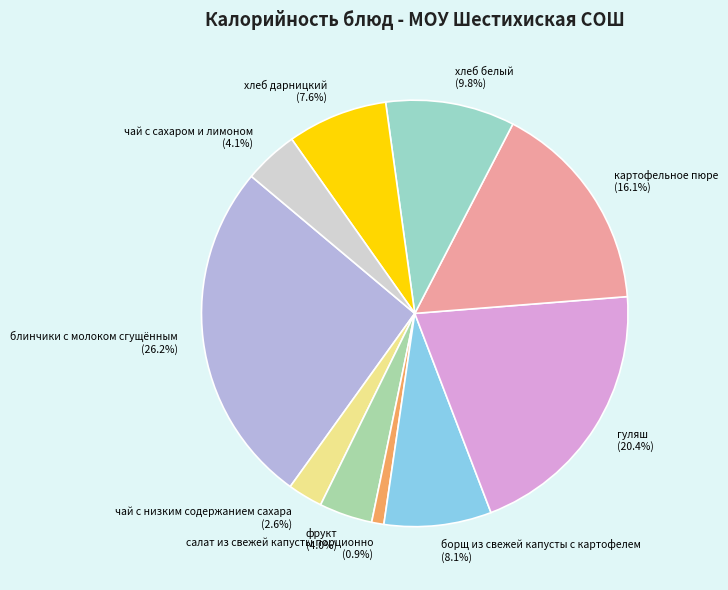

Combined, do картофельное пюре and фрукт account for over 50%?

No